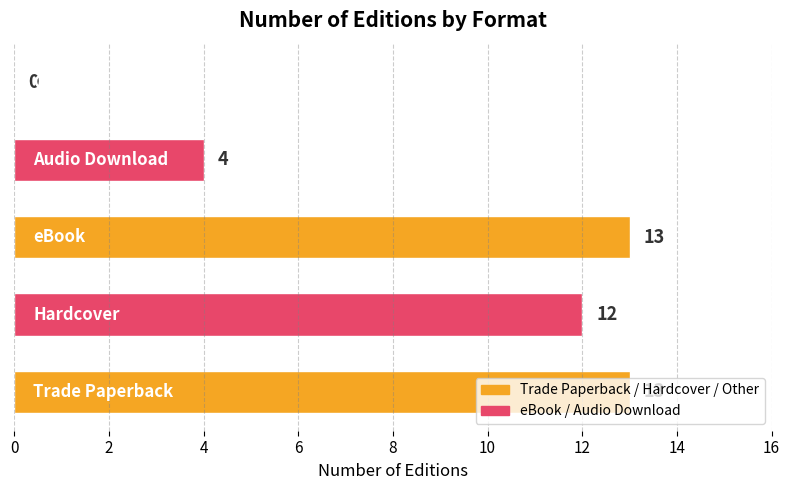

What is the greatest value displayed?

13